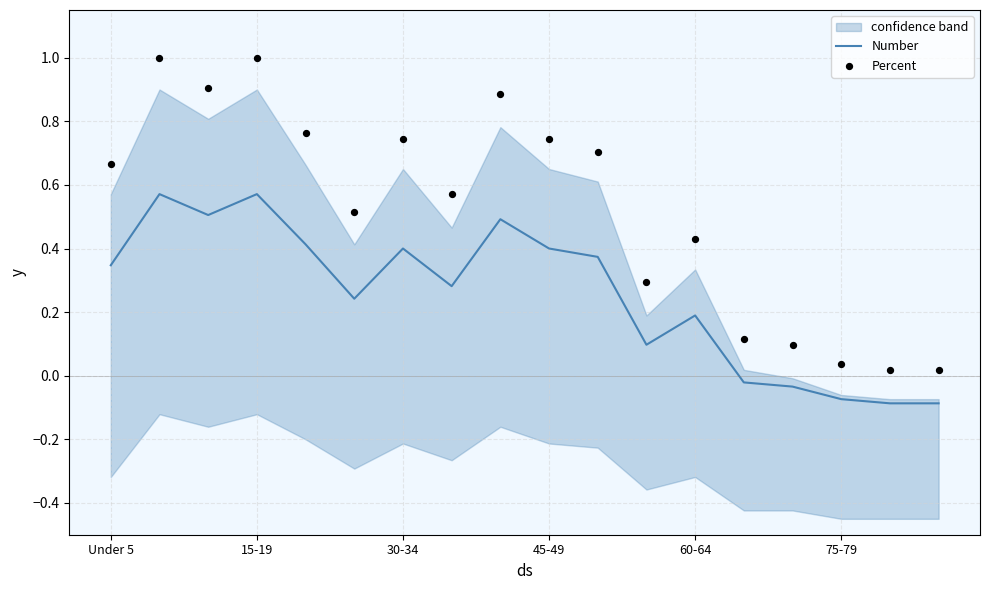

What are all the series names shown in the legend?

Number, Percent